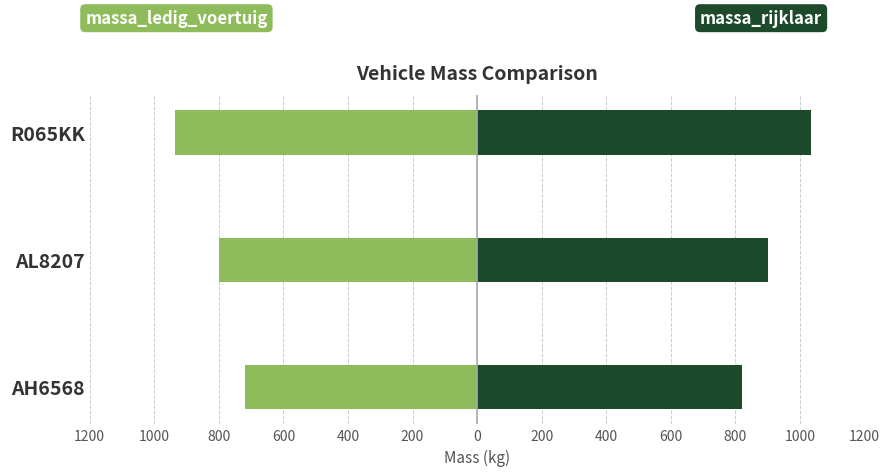

True or false: massa_ledig_voertuig has a value of -935 at R065KK.

True